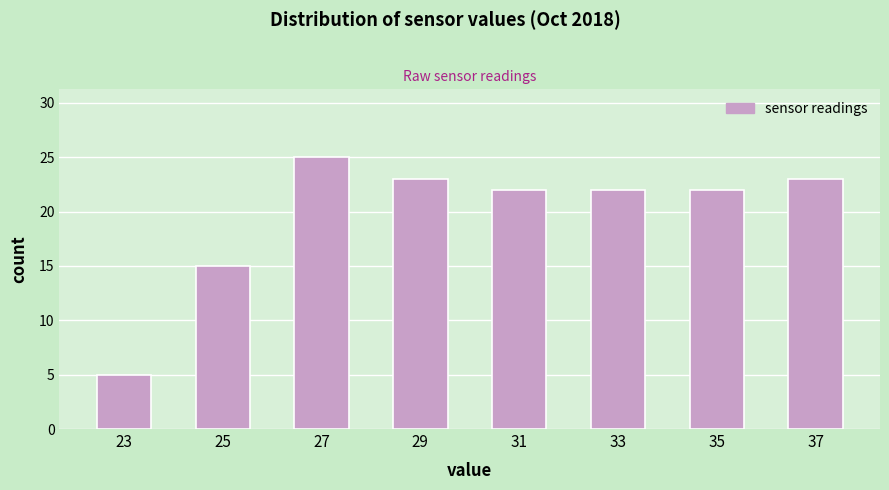

How tall is the bar that spans 30 to 32 on the x-axis? The values are not printed on the chart, so give them approximately, as read against the axis.

22